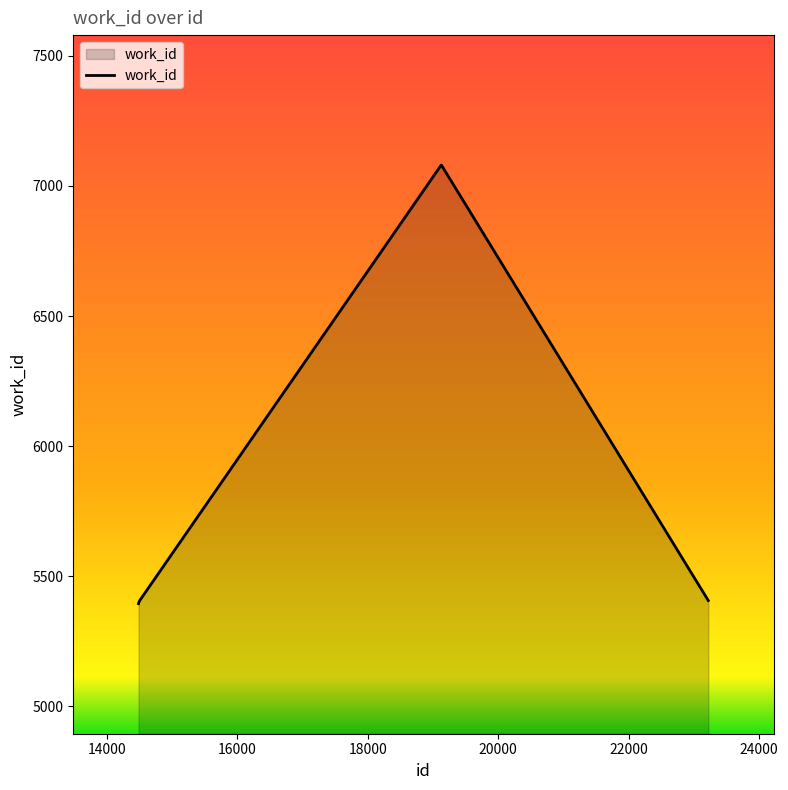

Count the number of data series in this chart.

1